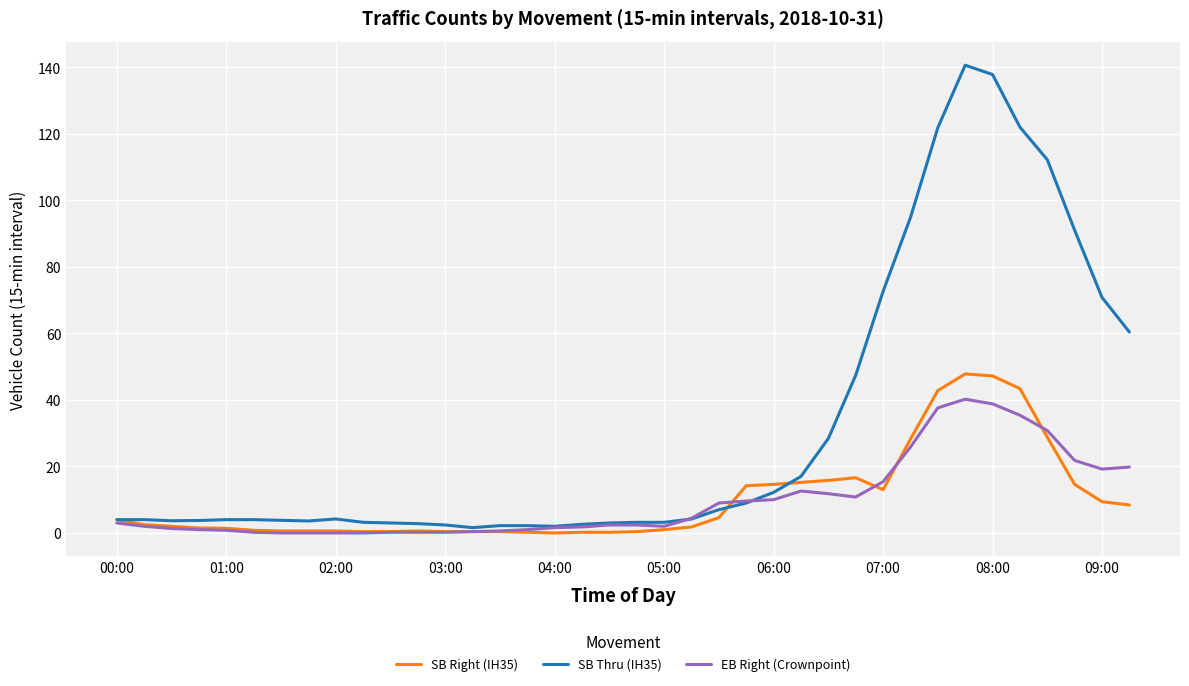

What is the lowest value of the SB Thru (IH35) series?

1.6